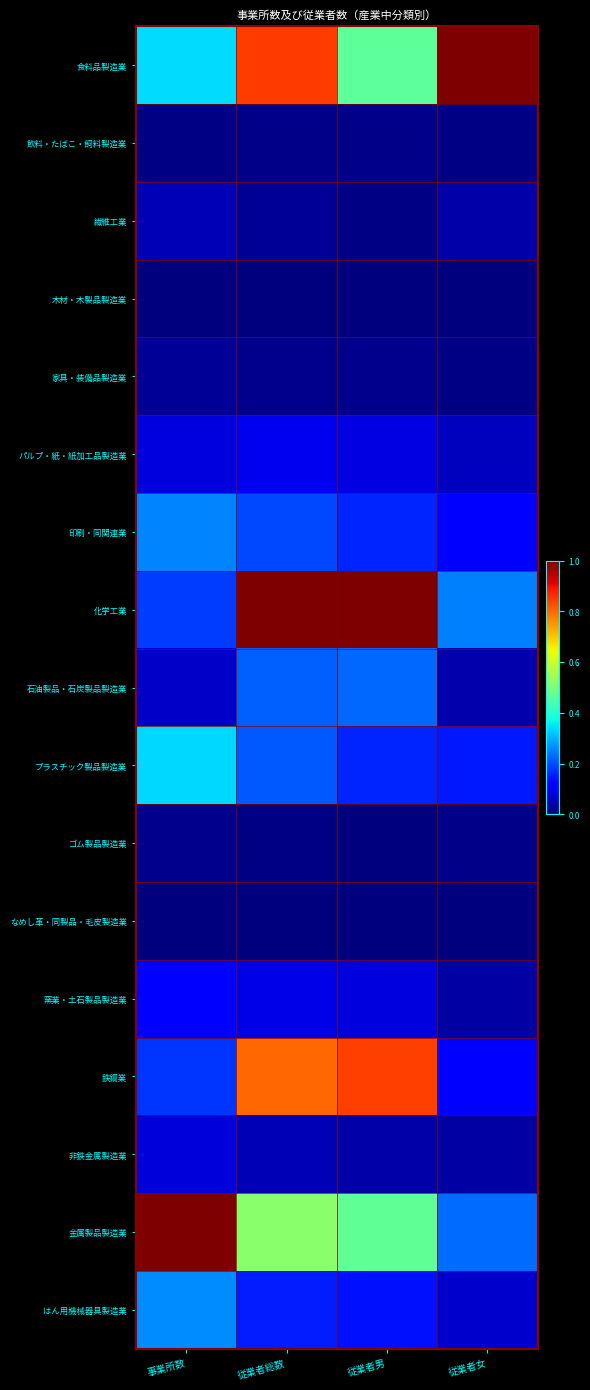

Reading right to left, transcribe all the data shown in this chart.

食料品製造業: 従業者女=1.0	従業者男=0.5	従業者総数=0.8	事業所数=0.3
飲料・たばこ・飼料製造業: 従業者女=0.0	従業者男=0.0	従業者総数=0.0	事業所数=0.0
繊維工業: 従業者女=0.0	従業者男=0.0	従業者総数=0.0	事業所数=0.0
木材・木製品製造業: 従業者女=0.0	従業者男=0.0	従業者総数=0.0	事業所数=0.0
家具・装備品製造業: 従業者女=0.0	従業者男=0.0	従業者総数=0.0	事業所数=0.0
パルプ・紙・紙加工品製造業: 従業者女=0.1	従業者男=0.1	従業者総数=0.1	事業所数=0.1
印刷・同関連業: 従業者女=0.1	従業者男=0.2	従業者総数=0.2	事業所数=0.3
化学工業: 従業者女=0.3	従業者男=1.0	従業者総数=1.0	事業所数=0.2
石油製品・石炭製品製造業: 従業者女=0.0	従業者男=0.2	従業者総数=0.2	事業所数=0.1
プラスチック製品製造業: 従業者女=0.2	従業者男=0.2	従業者総数=0.2	事業所数=0.3
ゴム製品製造業: 従業者女=0.0	従業者男=0.0	従業者総数=0.0	事業所数=0.0
なめし革・同製品・毛皮製造業: 従業者女=0.0	従業者男=0.0	従業者総数=0.0	事業所数=0.0
窯業・土石製品製造業: 従業者女=0.0	従業者男=0.1	従業者総数=0.1	事業所数=0.1
鉄鋼業: 従業者女=0.1	従業者男=0.8	従業者総数=0.8	事業所数=0.2
非鉄金属製造業: 従業者女=0.0	従業者男=0.0	従業者総数=0.0	事業所数=0.1
金属製品製造業: 従業者女=0.2	従業者男=0.5	従業者総数=0.5	事業所数=1.0
はん用機械器具製造業: 従業者女=0.1	従業者男=0.1	従業者総数=0.2	事業所数=0.3